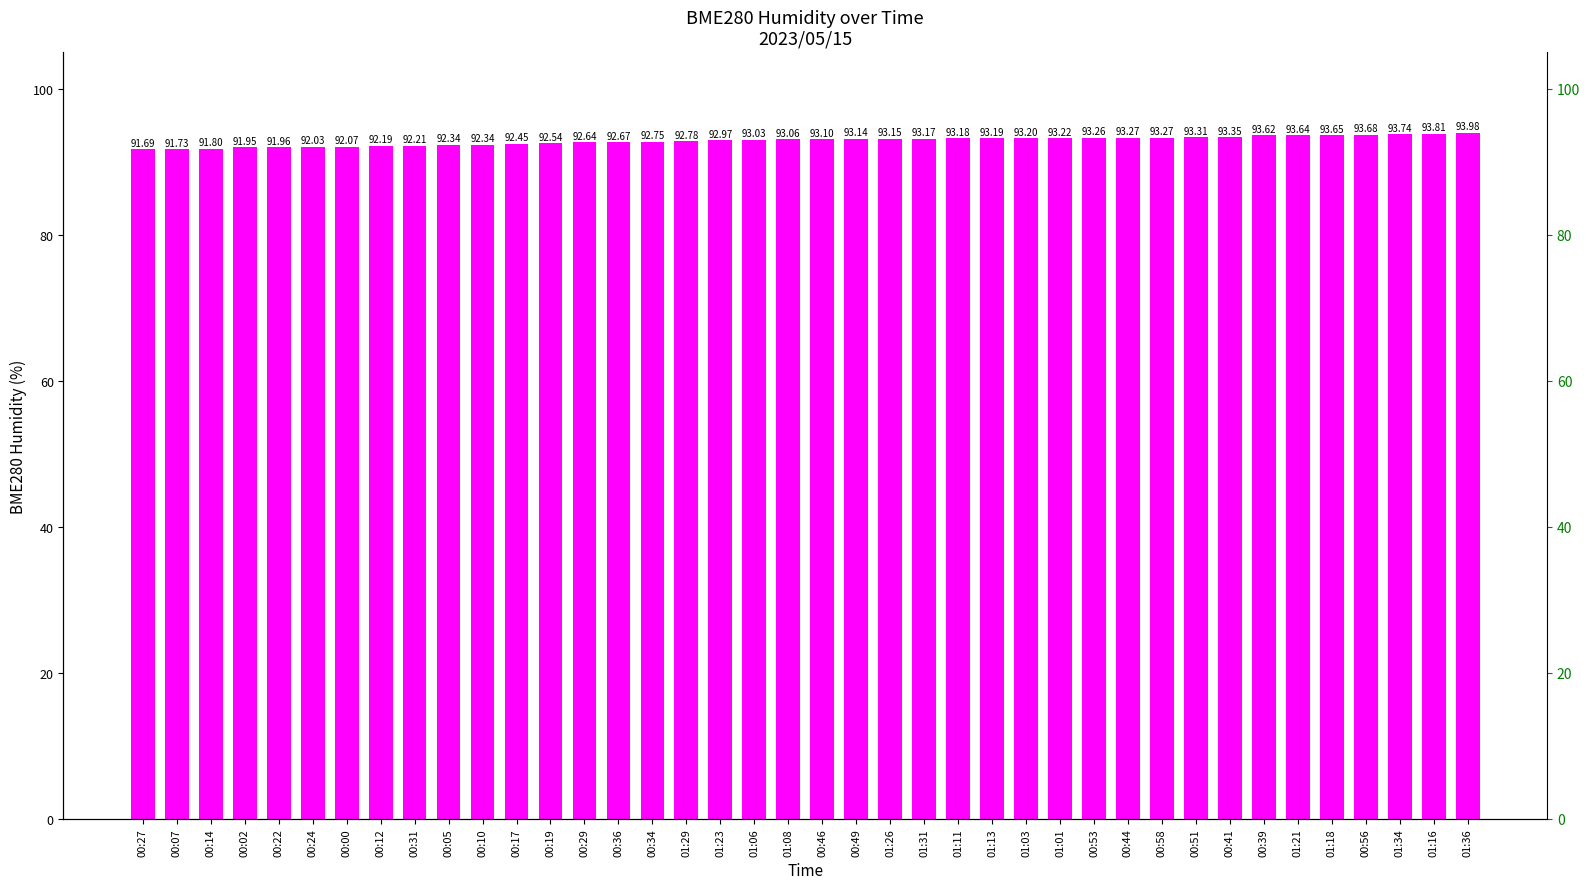

Where does the data first go above 93?

01:06